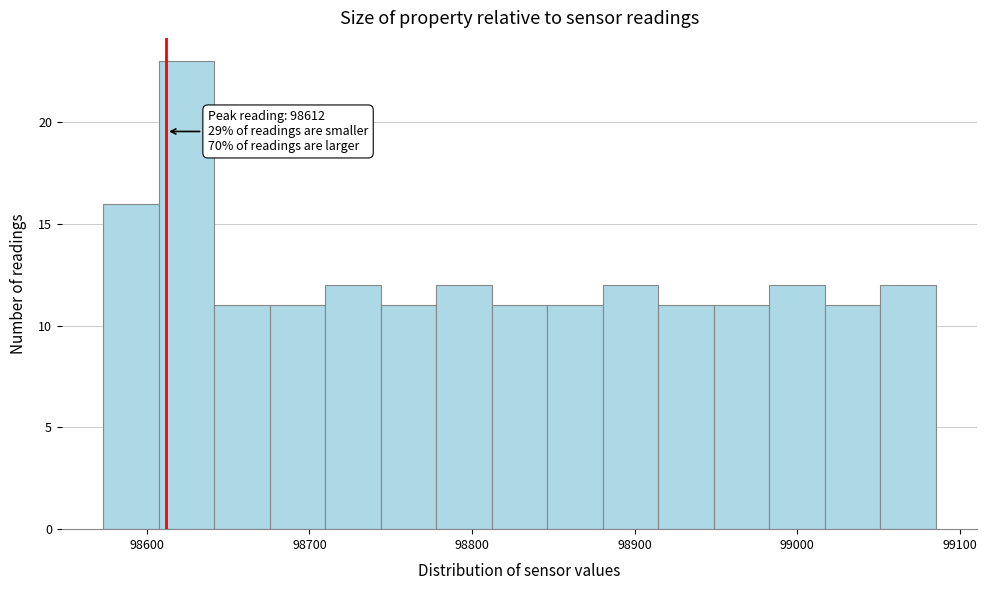

Read against the x-axis, roughly where is the centre of the tallest bar?

98620